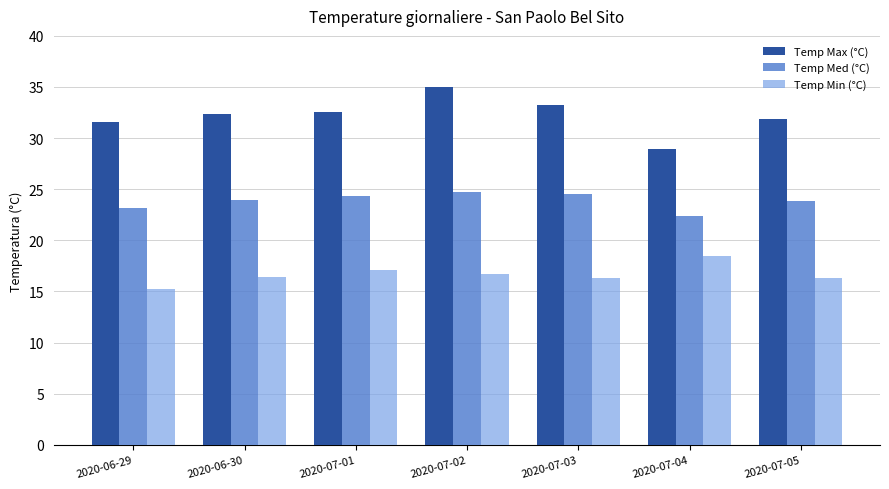

The Temp Max (°C) series shows 23.4 at 2020-07-02. True or false?

False